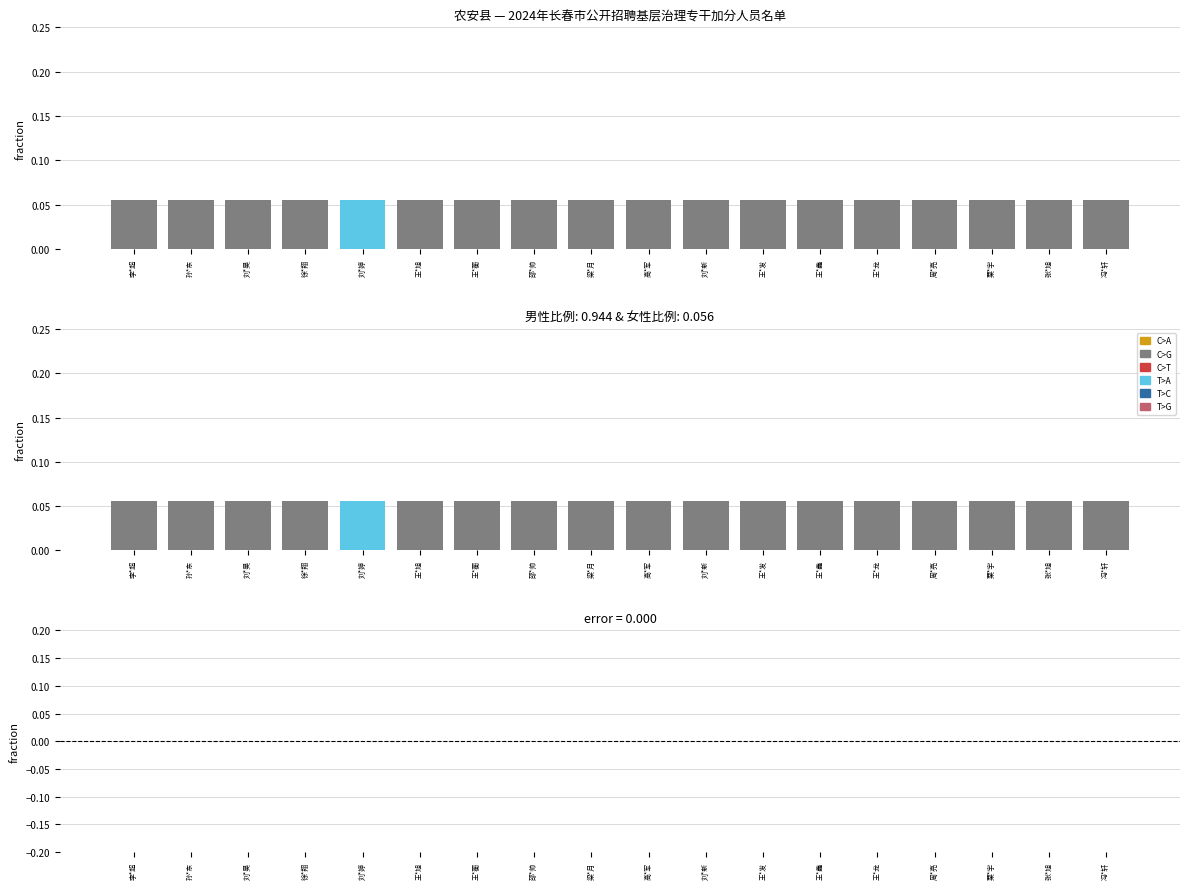

Reading left to right, extract all data points from this chart.

农安县: 0.1	0.1	0.1	0.1	0.1	0.1	0.1	0.1	0.1	0.1	0.1	0.1	0.1	0.1	0.1	0.1	0.1	0.1
男 (C>A): 0.1	0.1	0.1	0.1	0.0	0.1	0.1	0.1	0.1	0.1	0.1	0.1	0.1	0.1	0.1	0.1	0.1	0.1
女 (T>A): 0.0	0.0	0.0	0.0	0.1	0.0	0.0	0.0	0.0	0.0	0.0	0.0	0.0	0.0	0.0	0.0	0.0	0.0
差值: 0.0	0.0	0.0	0.0	0.0	0.0	0.0	0.0	0.0	0.0	0.0	0.0	0.0	0.0	0.0	0.0	0.0	0.0